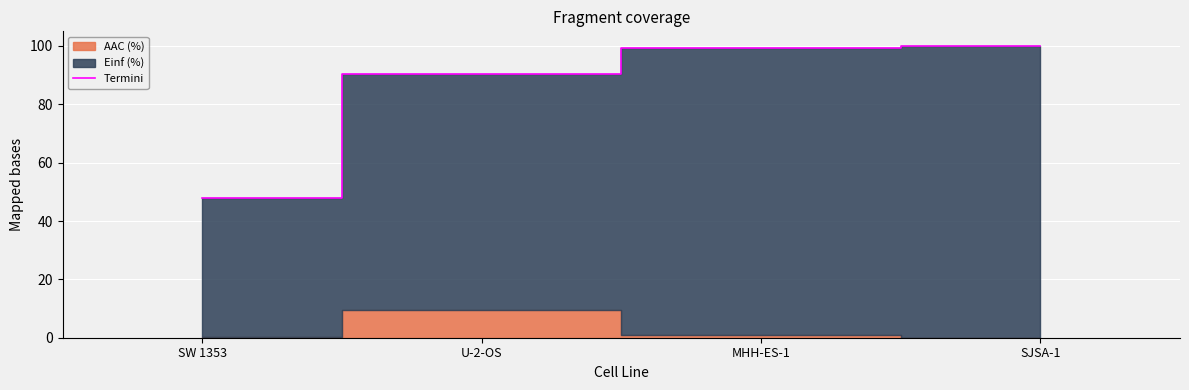

What is the smallest value displayed?

47.8